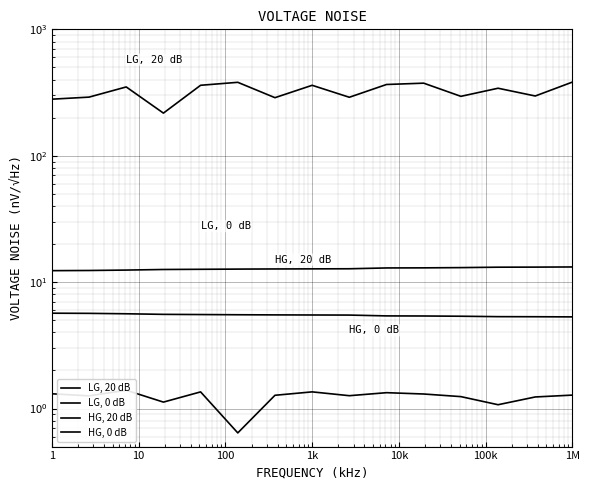

True or false: LG, 20 dB has more than 0 points higher than both neighbors.

True